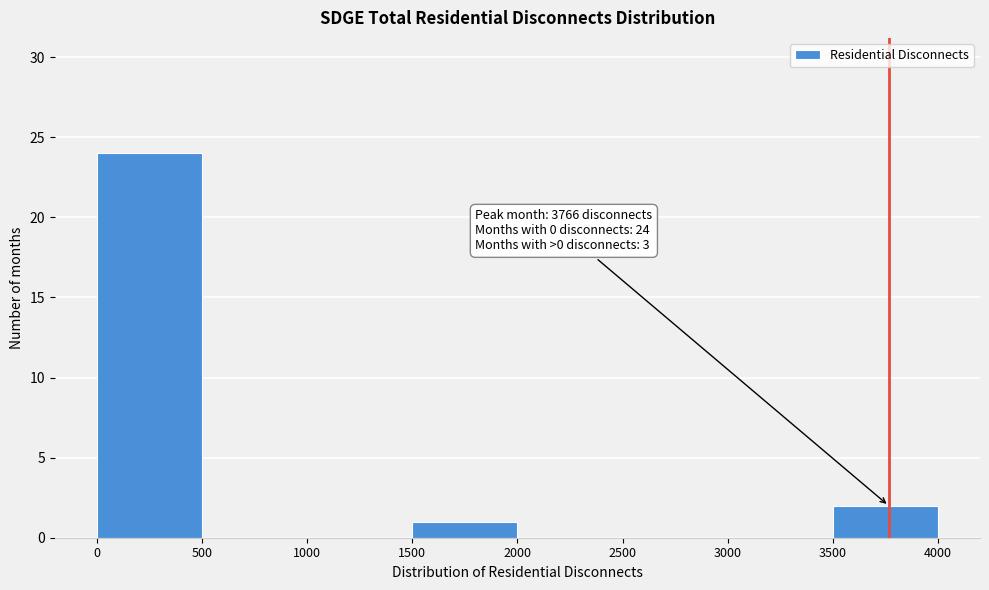

Over which range of the x-axis is the bar tallest?

0 to 500